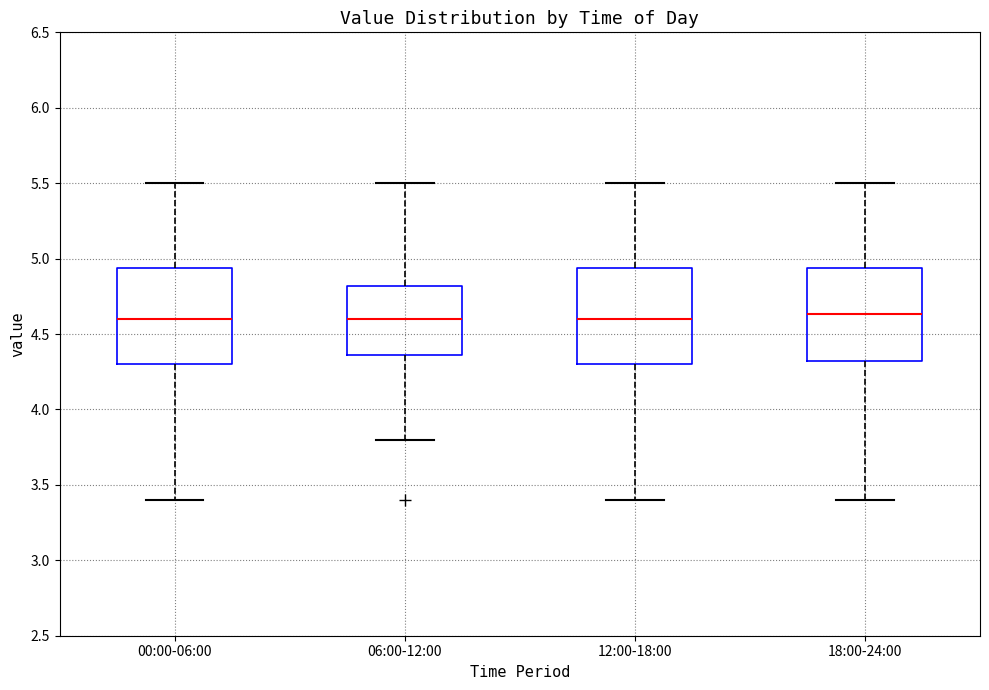

Reading left to right, transcribe this box plot: for each box, give where its median line is, the range the box spans, and where its two whiskers end, as read against the y-axis. The values are not printed on the chart, so give them approximately, as read against the axis.

00:00-06:00: median 4.60, box 4.30 to 4.95, whiskers 3.40 to 5.50
06:00-12:00: median 4.60, box 4.35 to 4.80, whiskers 3.80 to 5.50
12:00-18:00: median 4.60, box 4.30 to 4.95, whiskers 3.40 to 5.50
18:00-24:00: median 4.65, box 4.30 to 4.95, whiskers 3.40 to 5.50